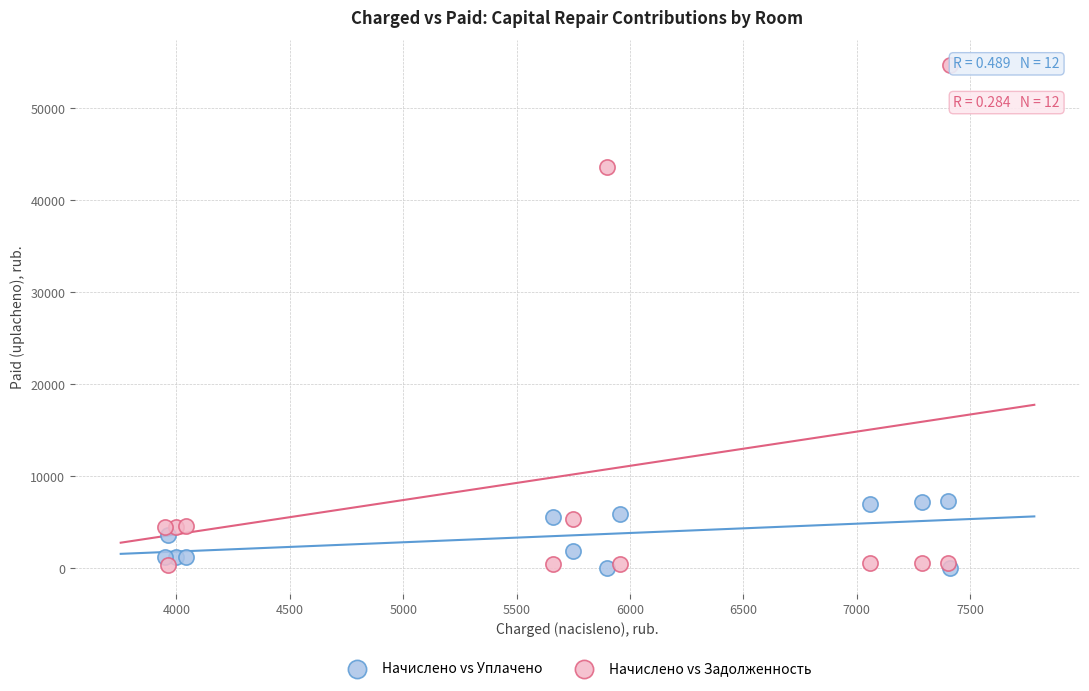

Which series has the largest Y range (max minus min)?

Начислено vs Задолженность